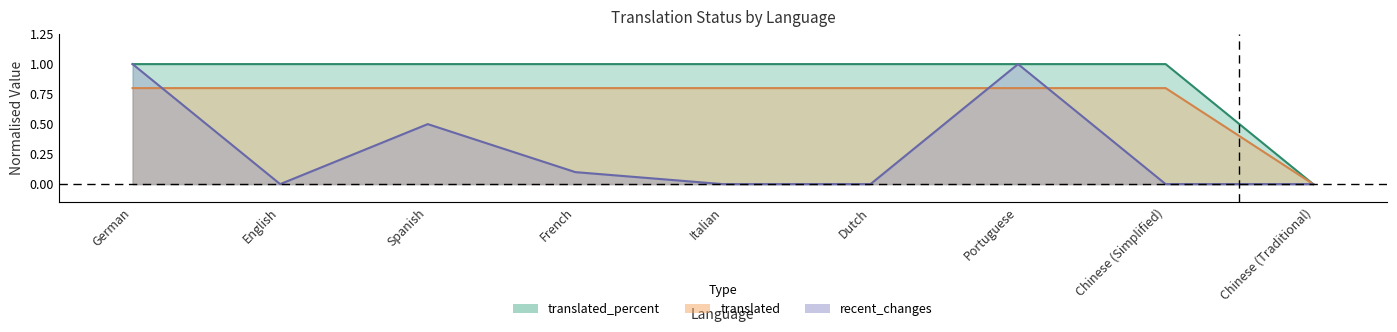

List the series in order of their overall mean, lowest first.

recent_changes, translated_percent, translated